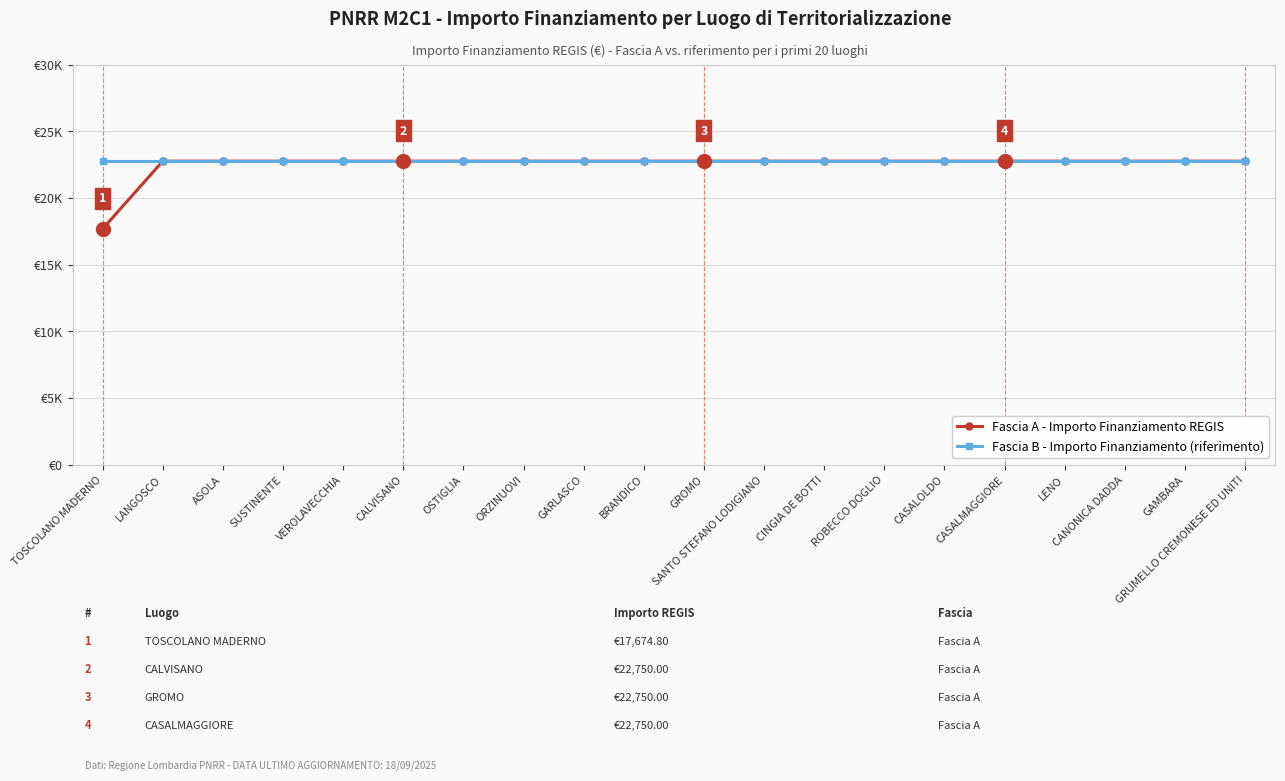

The value of Fascia B - Importo Finanziamento (riferimento) at SUSTINENTE is 22750.0. True or false?

True